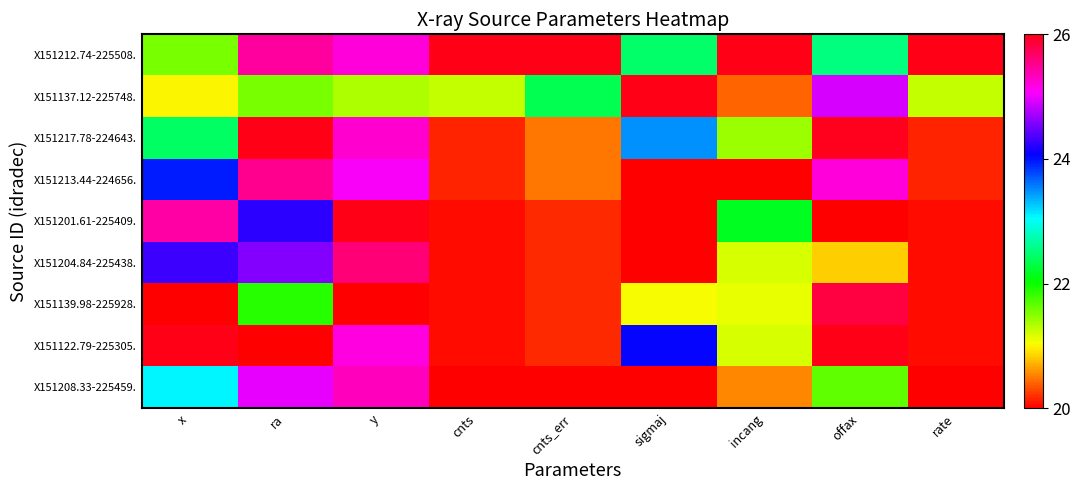

What is the spread (max minus min) of values at y?

6.0